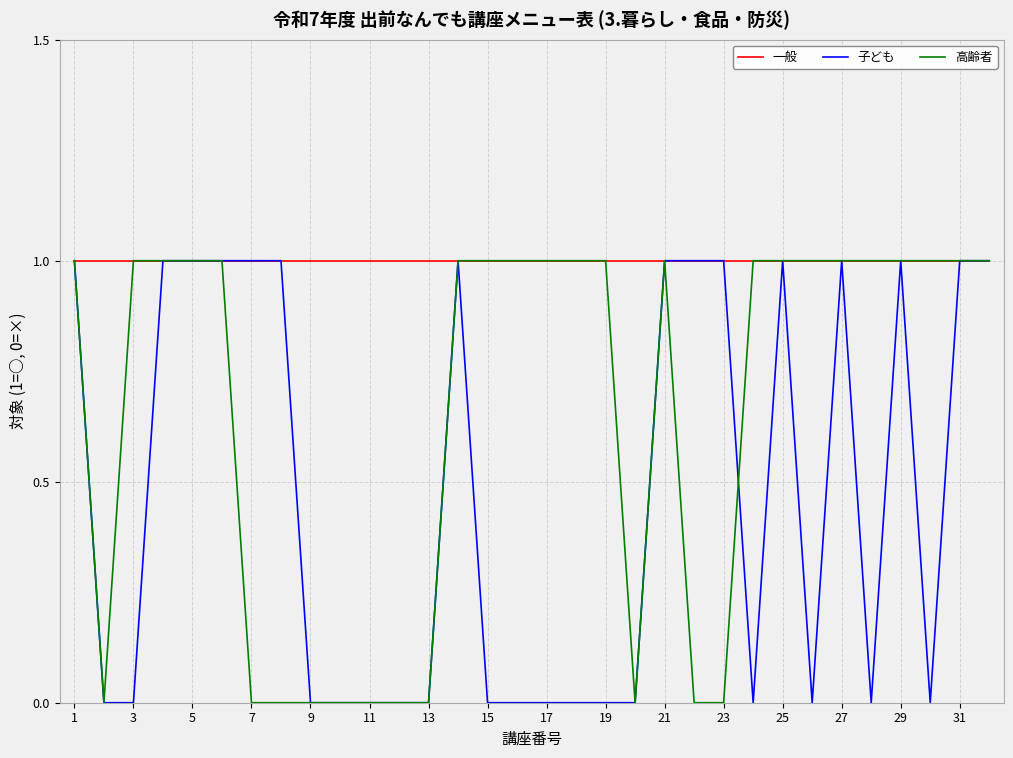

What are all the series names shown in the legend?

一般, 子ども, 高齢者